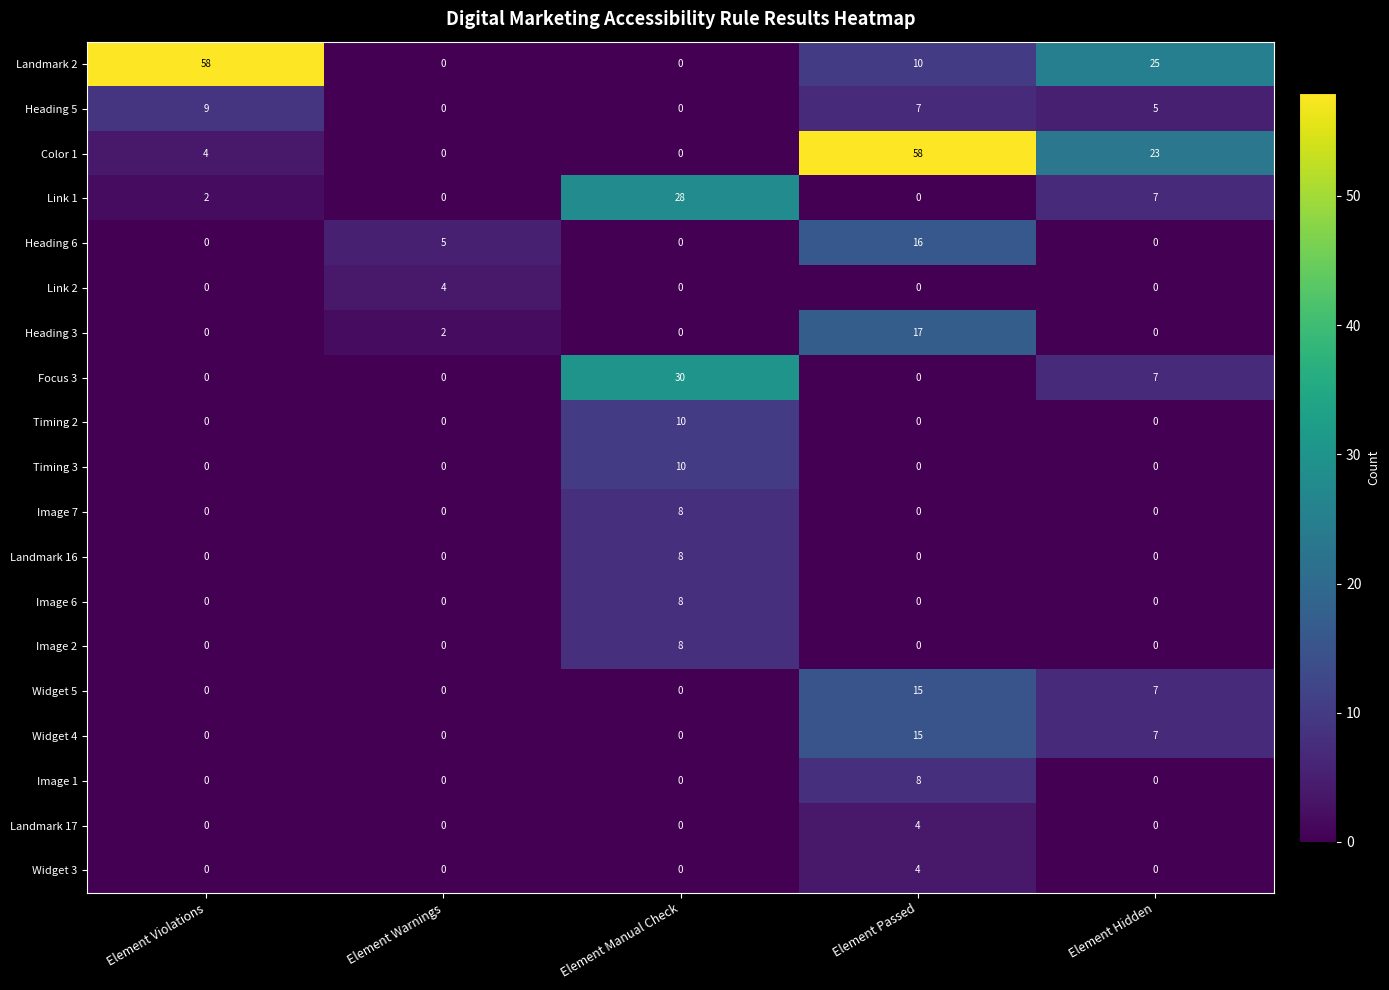

Between Element Warnings and Element Manual Check, which series saw the biggest shift?

Focus 3